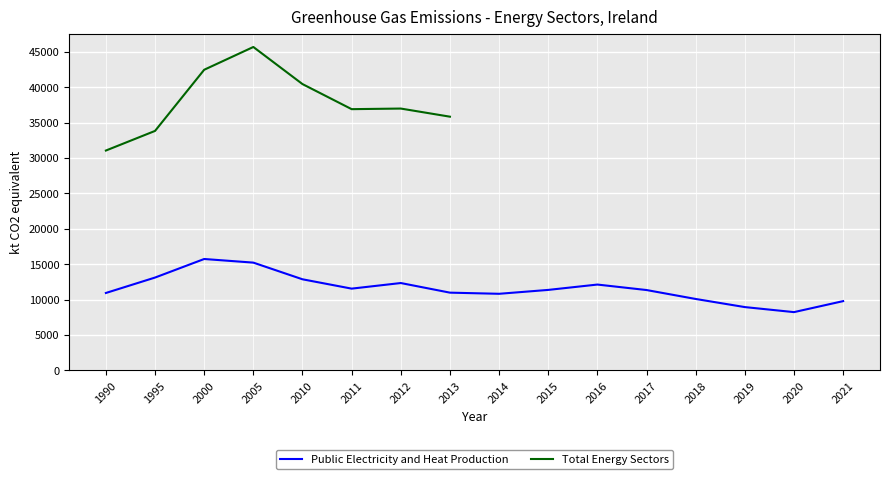

What is the approximate value at 2018?

10100.0